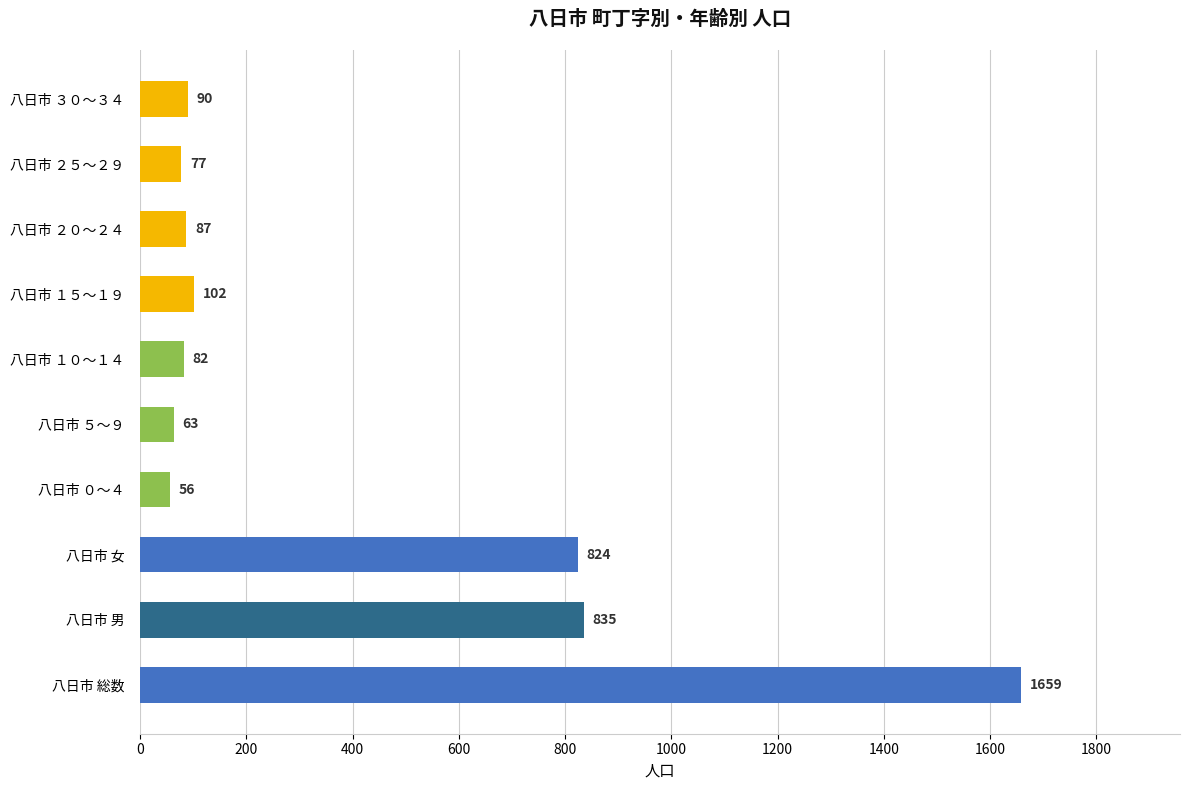

True or false: the data shows 90 at 八日市 ３０～３４.

True